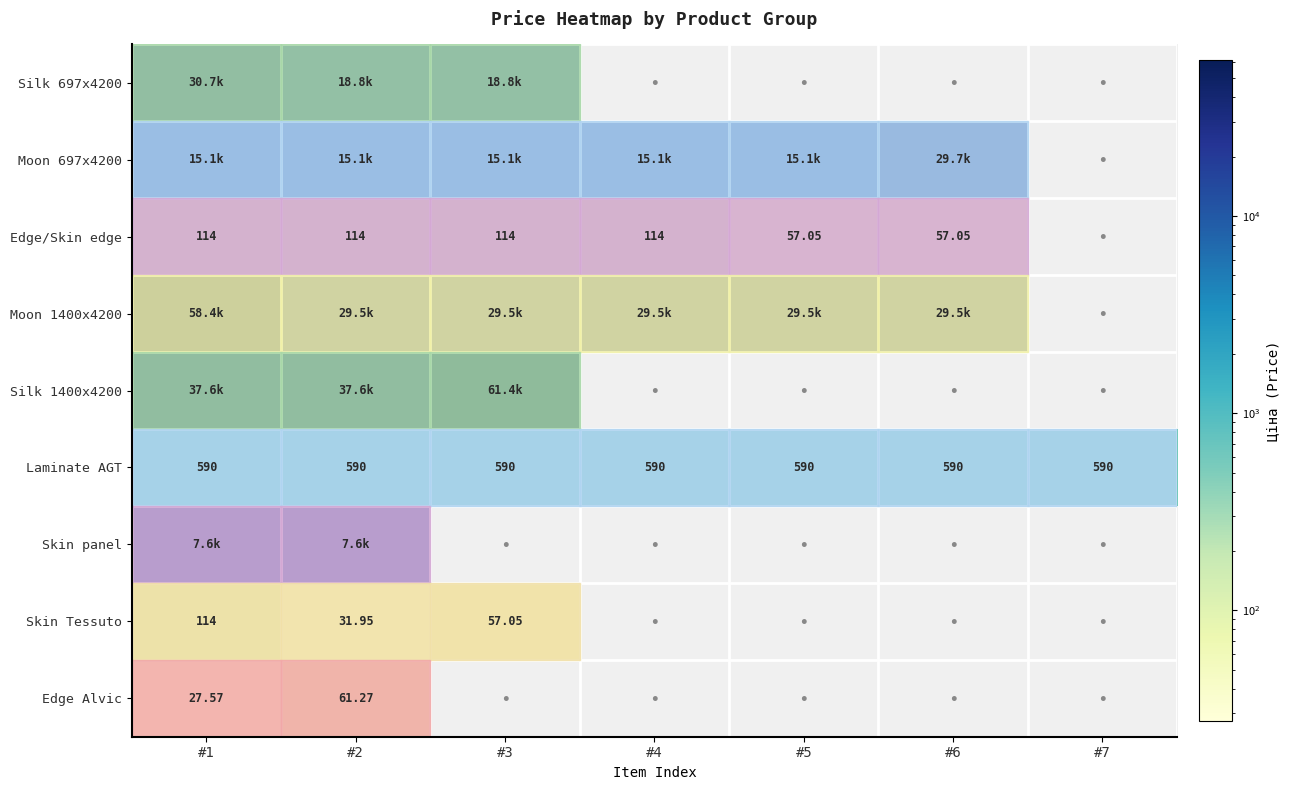

Which series has the largest range (max minus min)?

Moon 1400x4200